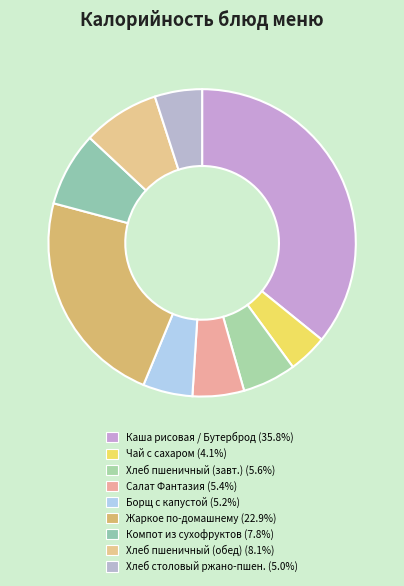

What is the smallest slice in the pie chart?

Чай с сахаром